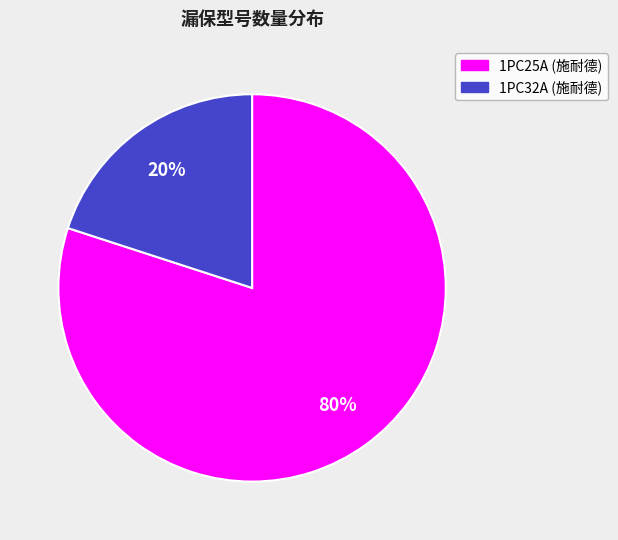

Count the number of slices in the pie.

2